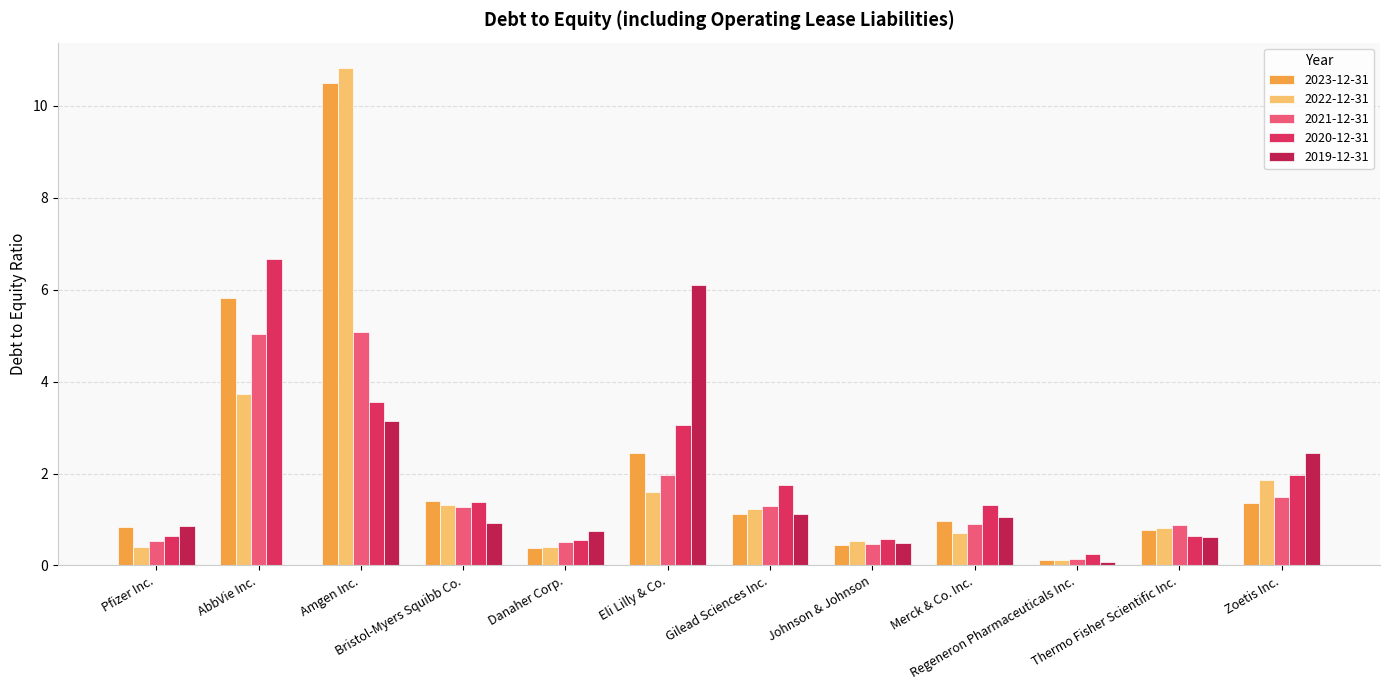

Are the bars horizontal?

No